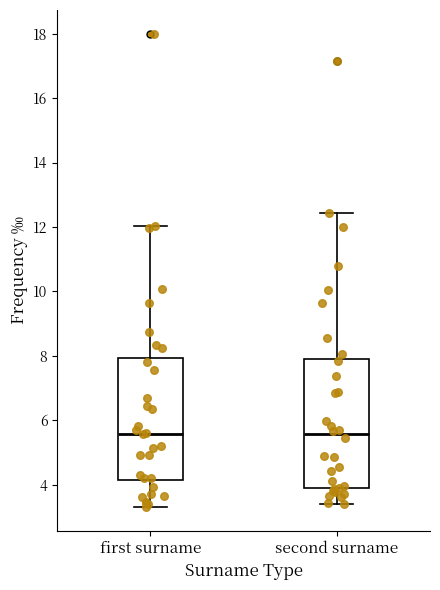

Reading left to right, read every box against the y-axis: the position of its median line, the range the box covers, and the ends of its whiskers. The values are not printed on the chart, so give them approximately, as read against the axis.

first surname: median 5.6, box 4.2 to 8.0, whiskers 3.4 to 12.0
second surname: median 5.6, box 3.8 to 7.8, whiskers 3.4 to 12.4